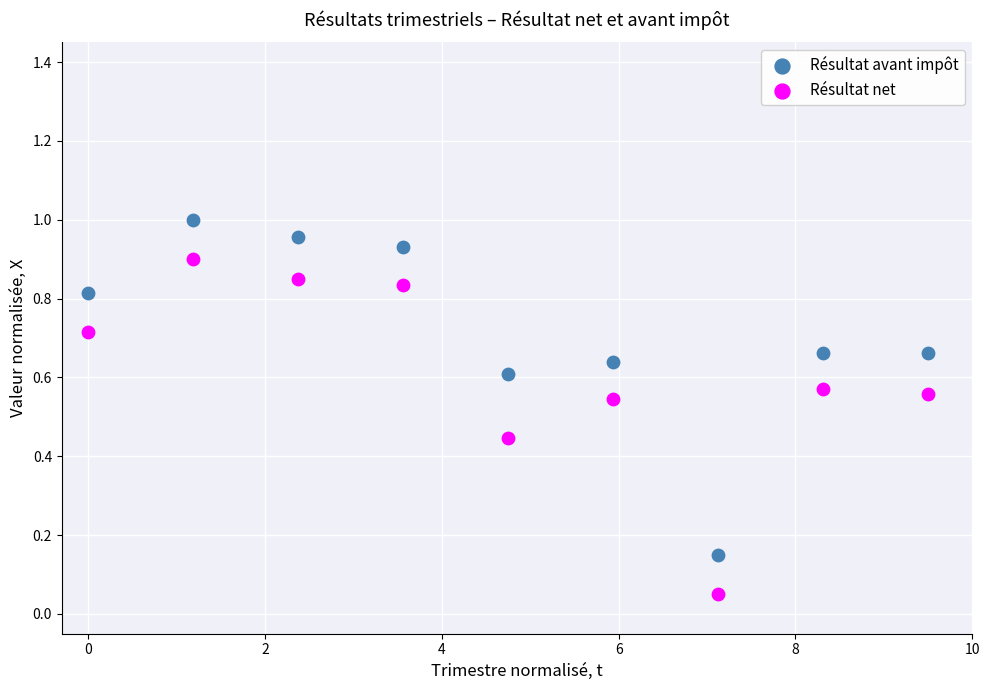

What are all the series names shown in the legend?

Résultat avant impôt, Résultat net